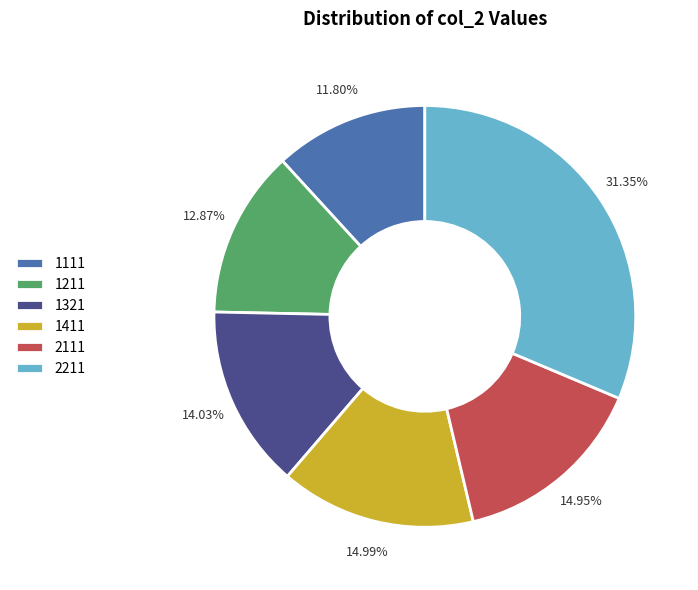

Does any single category account for the majority?

No